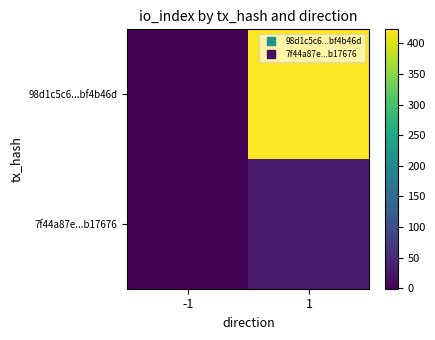

At which category is the sum across all series the highest?

1